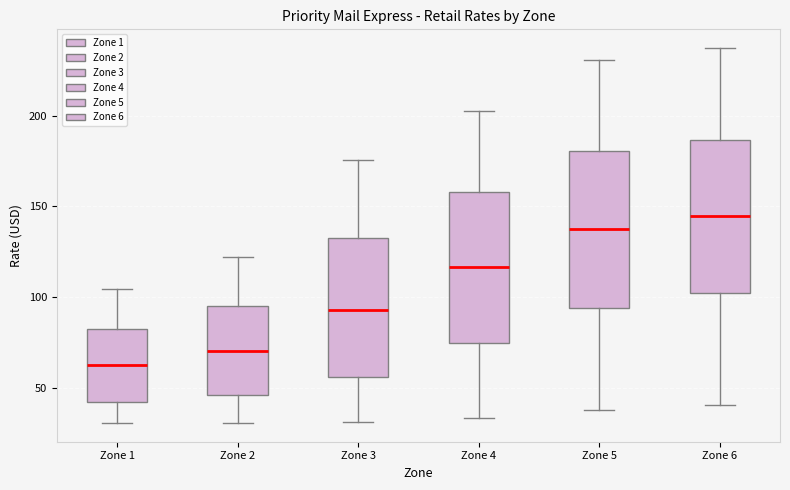

Reading left to right, transcribe this box plot: for each box, give where its median line is, the range the box spans, and where its two whiskers end, as read against the y-axis. The values are not printed on the chart, so give them approximately, as read against the axis.

Zone 1: median 65, box 40 to 85, whiskers 30 to 105
Zone 2: median 70, box 45 to 95, whiskers 30 to 120
Zone 3: median 95, box 55 to 135, whiskers 30 to 175
Zone 4: median 115, box 75 to 160, whiskers 35 to 205
Zone 5: median 135, box 95 to 180, whiskers 40 to 230
Zone 6: median 145, box 100 to 185, whiskers 40 to 235